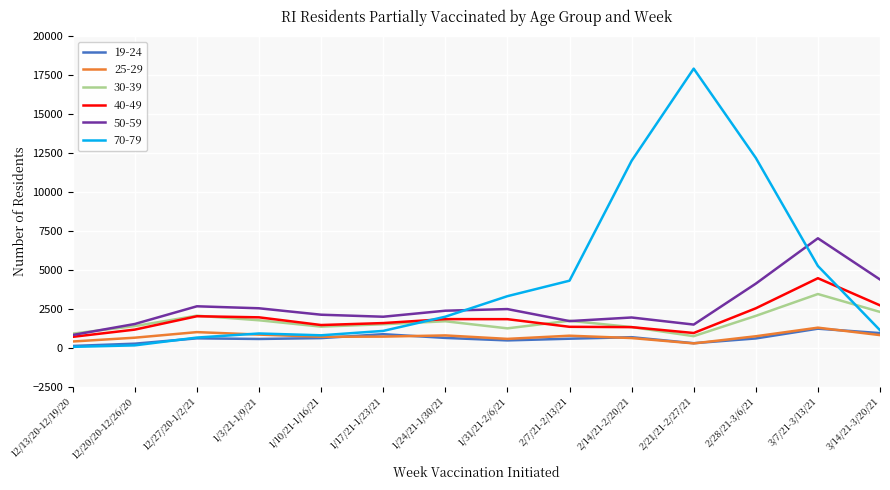

Is the value of 70-79 at 1/10/21-1/16/21 greater than the value of 40-49 at 2/28/21-3/6/21?

No